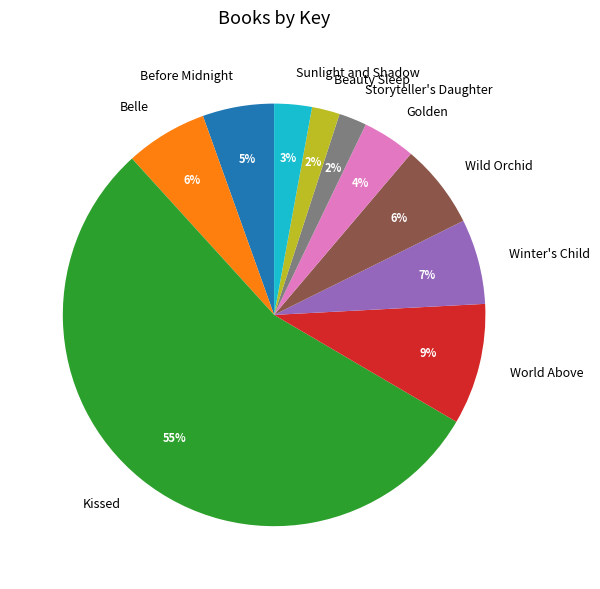

To the nearest percent, what portion does Beauty Sleep represent?

2%